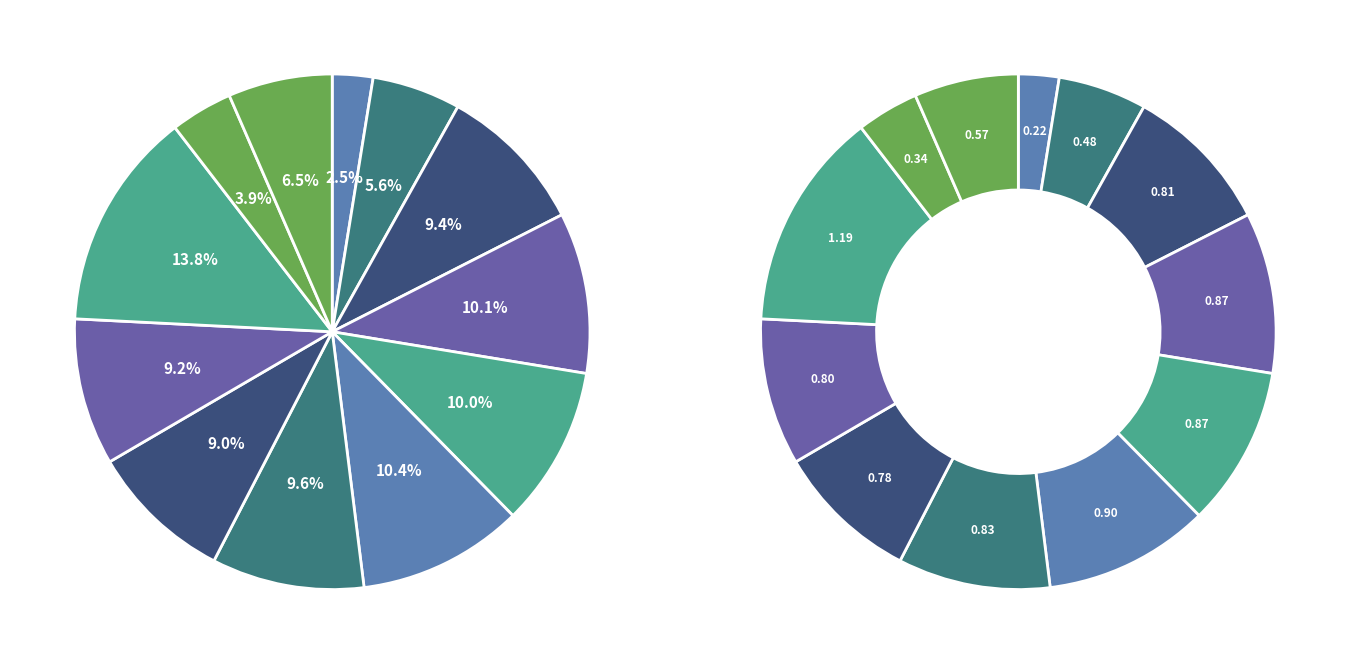

Is it true that 2CDGB-5.08-03P is 7% of the pie?

True